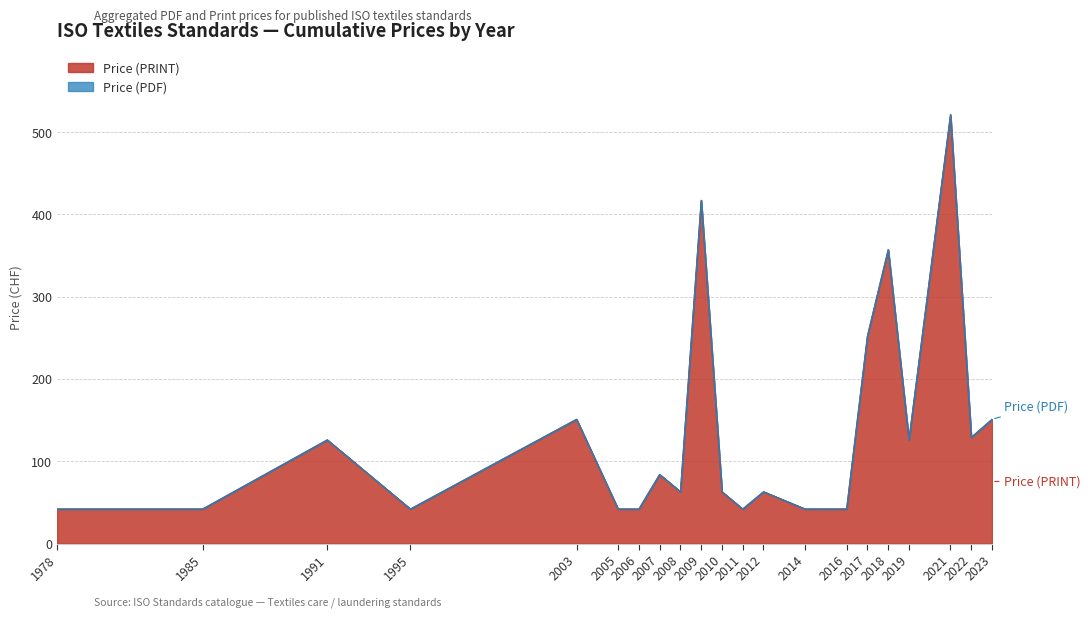

Which category has the lowest value in the Price (PDF) series?

1978